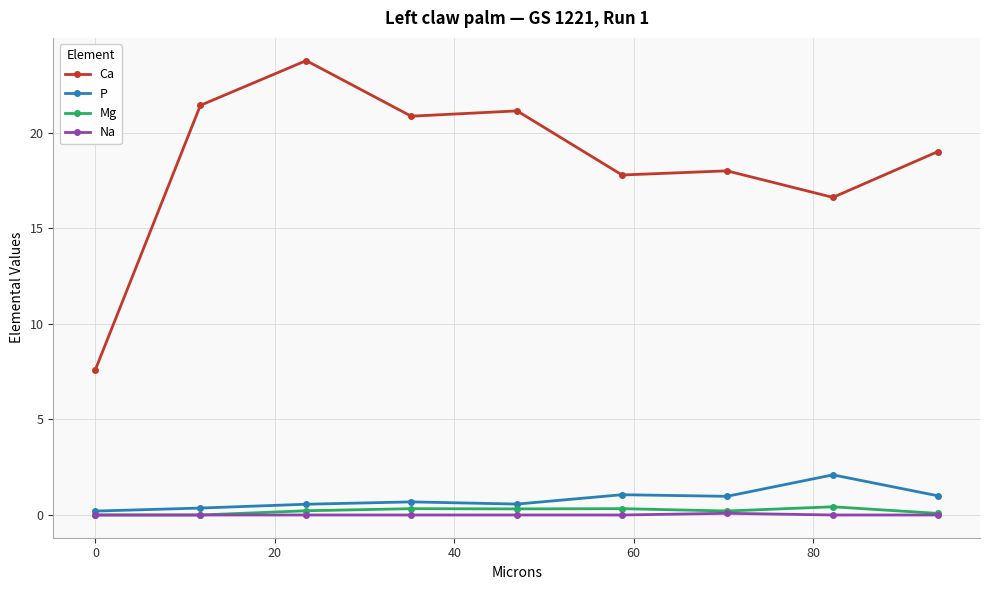

True or false: Ca and Mg cross at least once.

False